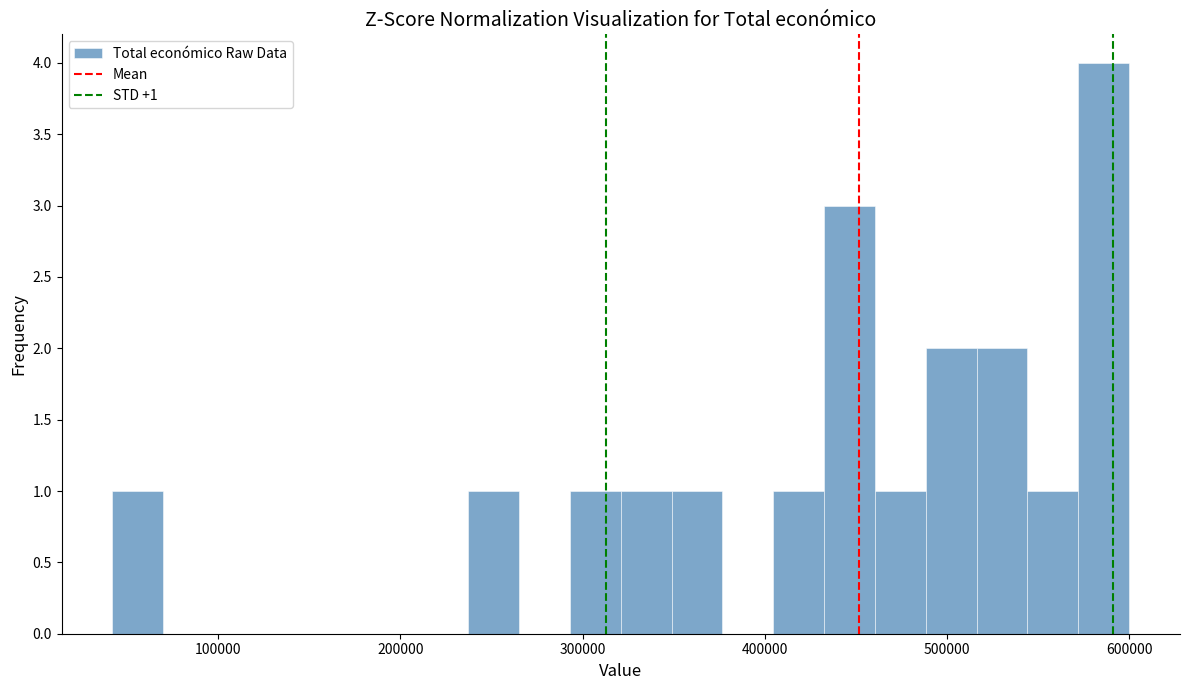

Read against the x-axis, roughly where is the centre of the tallest bar?

590000